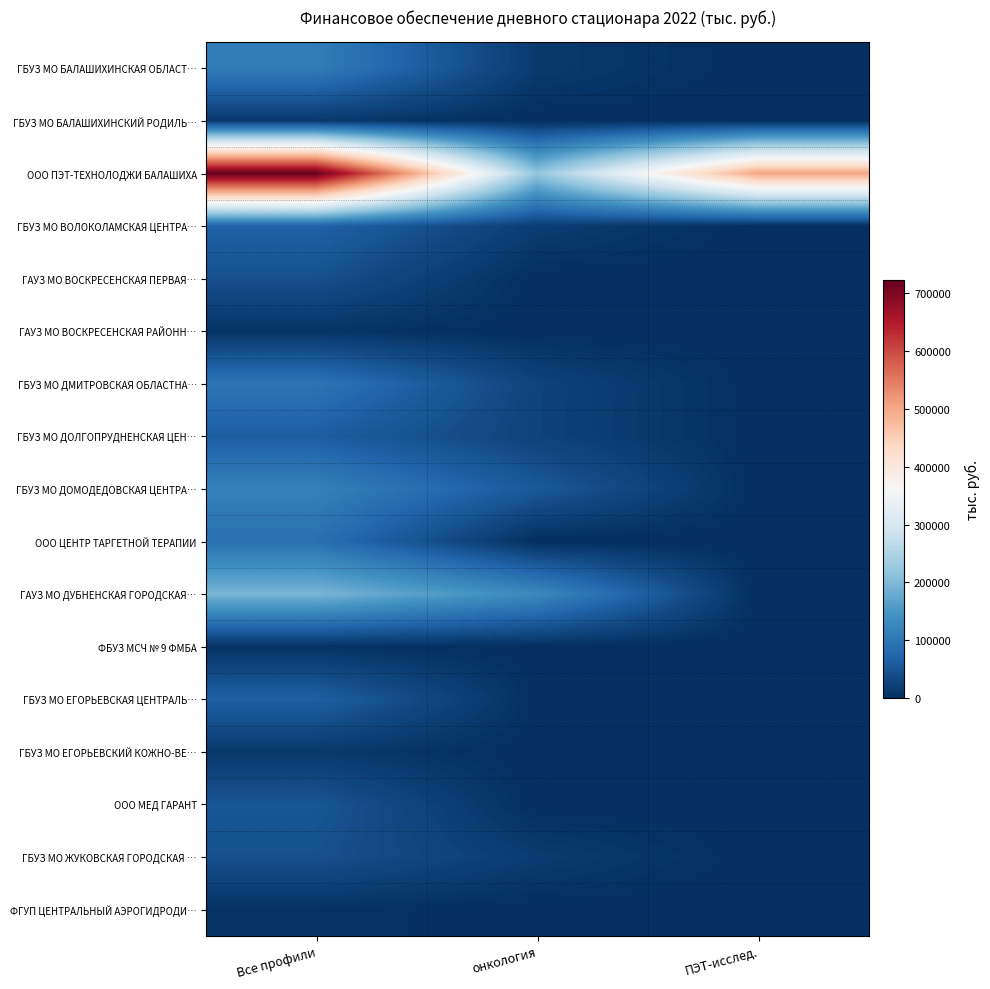

Reading left to right, transcribe all the data shown in this chart.

ГБУЗ МО БАЛАШИХИНСКАЯ ОБЛАСТ…: Все профили=109098.1	онкология=14060.8	ПЭТ-исслед.=0.0
ГБУЗ МО БАЛАШИХИНСКИЙ РОДИЛЬ…: Все профили=12265.1	онкология=0.0	ПЭТ-исслед.=0.0
ООО ПЭТ-ТЕХНОЛОДЖИ БАЛАШИХА: Все профили=722682.2	онкология=220622.0	ПЭТ-исслед.=502060.2
ГБУЗ МО ВОЛОКОЛАМСКАЯ ЦЕНТРА…: Все профили=69929.2	онкология=18431.2	ПЭТ-исслед.=0.0
ГАУЗ МО ВОСКРЕСЕНСКАЯ ПЕРВАЯ…: Все профили=44543.3	онкология=0.0	ПЭТ-исслед.=0.0
ГАУЗ МО ВОСКРЕСЕНСКАЯ РАЙОНН…: Все профили=7011.1	онкология=0.0	ПЭТ-исслед.=0.0
ГБУЗ МО ДМИТРОВСКАЯ ОБЛАСТНА…: Все профили=96674.0	онкология=26263.4	ПЭТ-исслед.=0.0
ГБУЗ МО ДОЛГОПРУДНЕНСКАЯ ЦЕН…: Все профили=63046.0	онкология=25897.8	ПЭТ-исслед.=0.0
ГБУЗ МО ДОМОДЕДОВСКАЯ ЦЕНТРА…: Все профили=115933.8	онкология=55771.0	ПЭТ-исслед.=0.0
ООО ЦЕНТР ТАРГЕТНОЙ ТЕРАПИИ: Все профили=90000.0	онкология=0.0	ПЭТ-исслед.=0.0
ГАУЗ МО ДУБНЕНСКАЯ ГОРОДСКАЯ…: Все профили=195554.3	онкология=129014.1	ПЭТ-исслед.=0.0
ФБУЗ МСЧ № 9 ФМБА: Все профили=5082.1	онкология=294.2	ПЭТ-исслед.=0.0
ГБУЗ МО ЕГОРЬЕВСКАЯ ЦЕНТРАЛЬ…: Все профили=66115.0	онкология=981.8	ПЭТ-исслед.=0.0
ГБУЗ МО ЕГОРЬЕВСКИЙ КОЖНО-ВЕ…: Все профили=12755.6	онкология=0.0	ПЭТ-исслед.=0.0
ООО МЕД ГАРАНТ: Все профили=51405.7	онкология=0.0	ПЭТ-исслед.=0.0
ГБУЗ МО ЖУКОВСКАЯ ГОРОДСКАЯ …: Все профили=44771.7	онкология=16559.2	ПЭТ-исслед.=0.0
ФГУП ЦЕНТРАЛЬНЫЙ АЭРОГИДРОДИ…: Все профили=4859.2	онкология=0.0	ПЭТ-исслед.=0.0